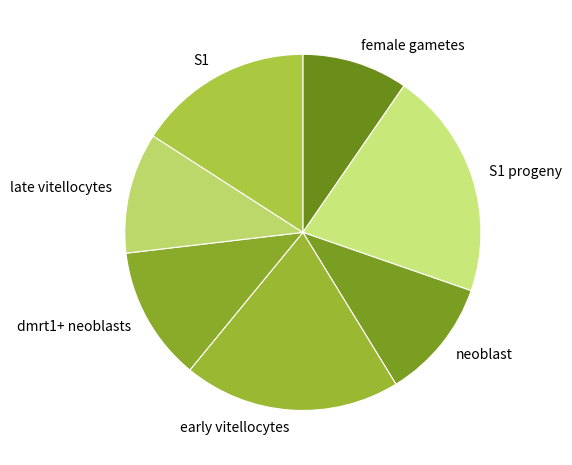

Which slice is the largest?

S1 progeny